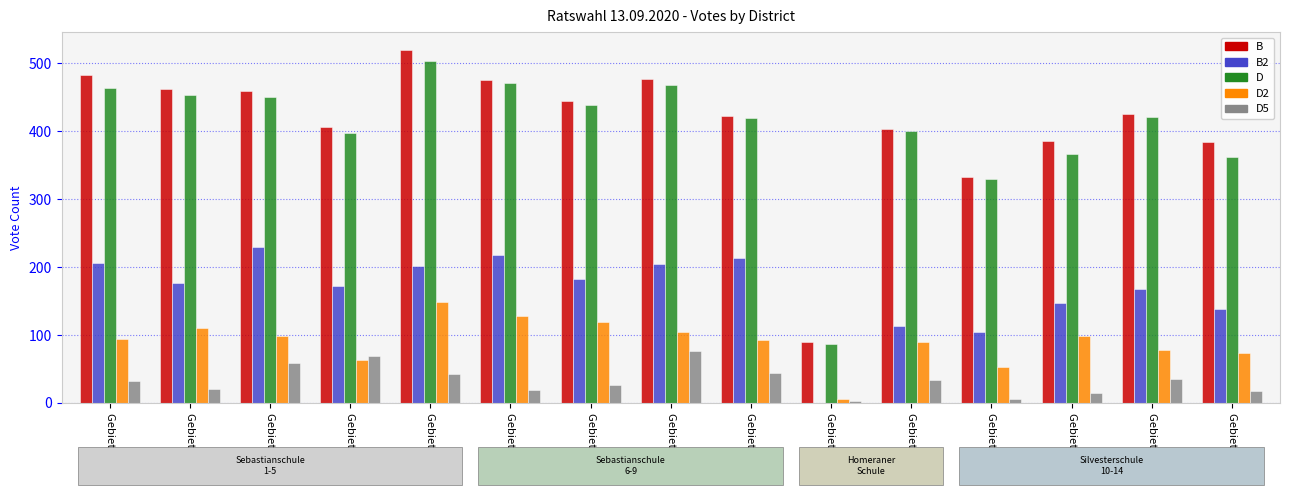

At which category is the sum across all series the highest?

Gebiet 5